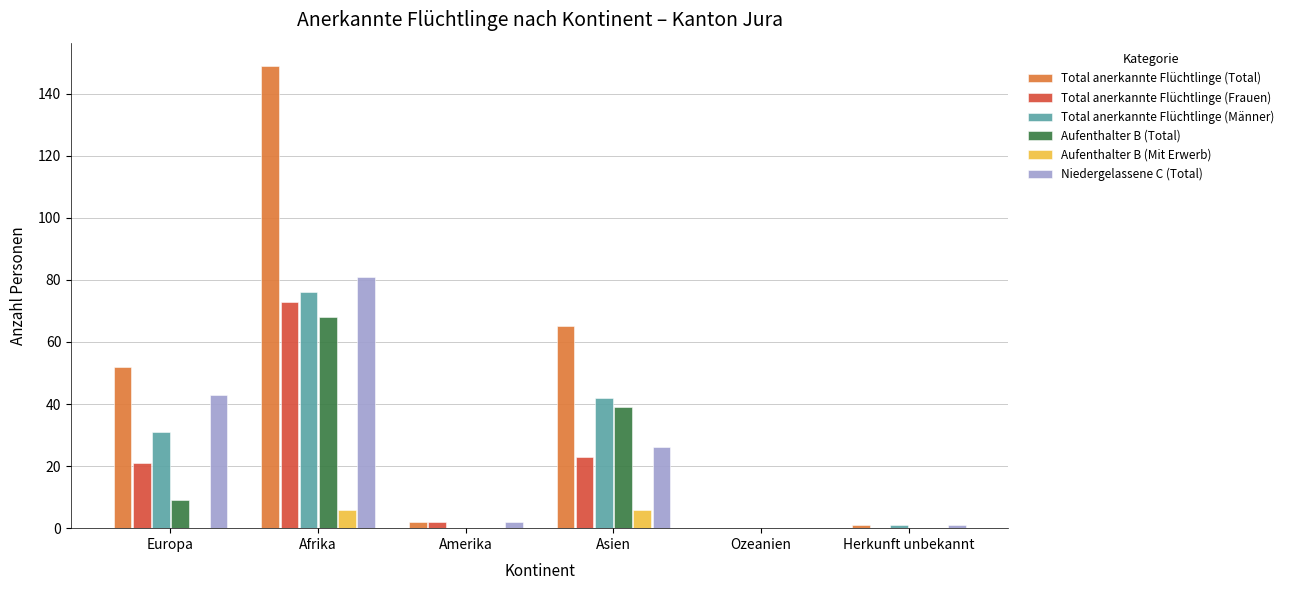

Which category has the highest value across all series?

Afrika